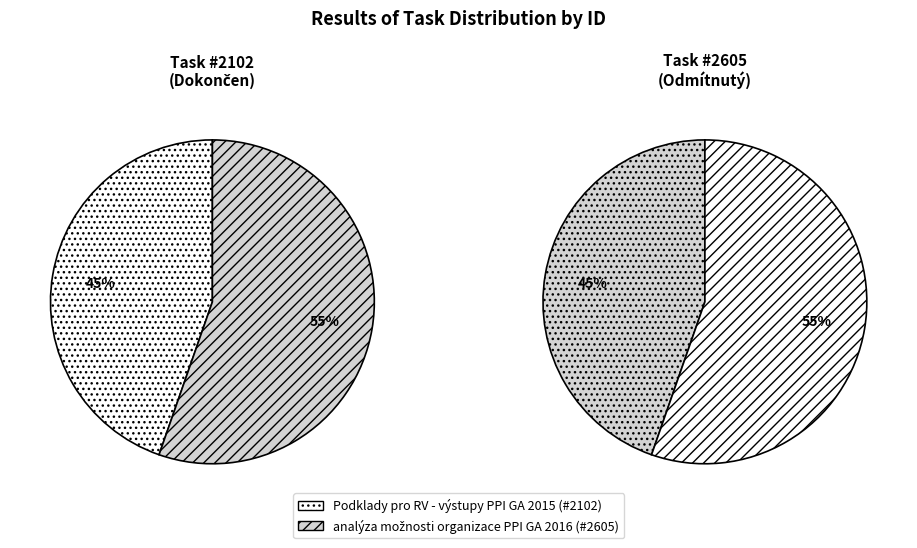

Is it true that Podklady pro RV - výstupy PPI GA 2015 is 45% of the pie?

True